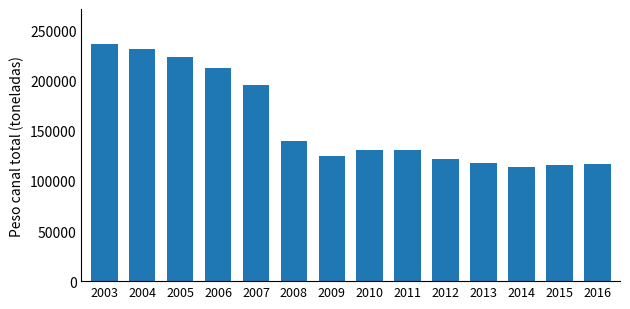

What is the difference between the second highest and second lowest values?

115598.8